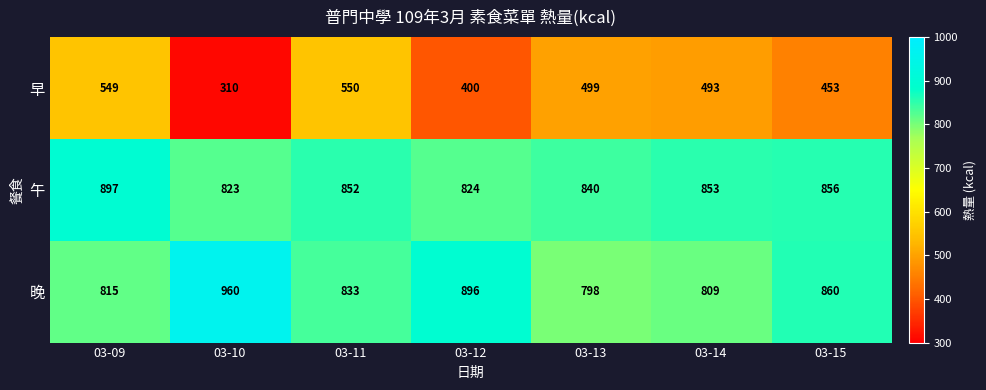

What value does the 午 series have at 03-12?

824